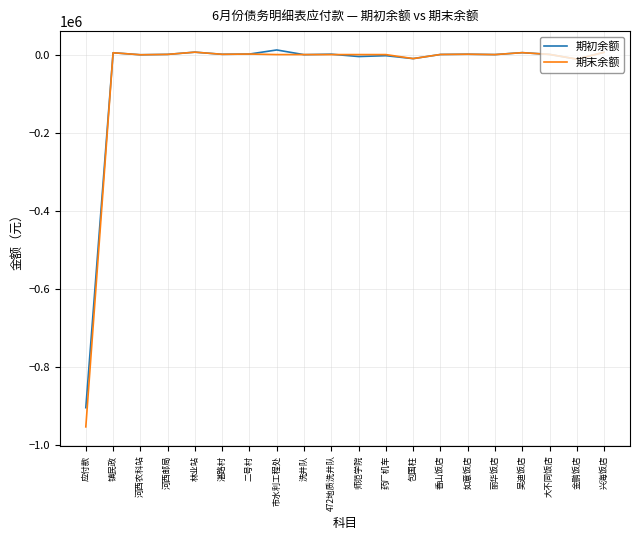

The 期初余额 series shows 907.0 at 如意饭店. True or false?

True